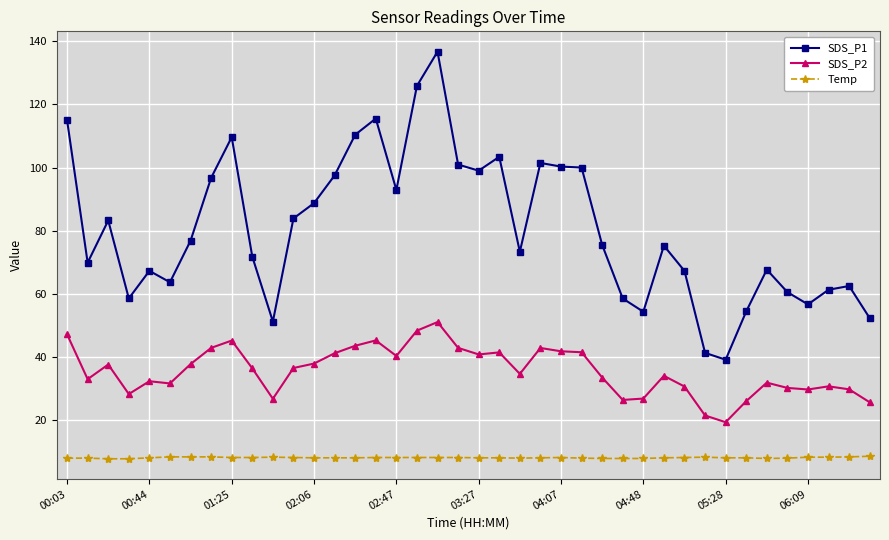

What is the value of the Temp point at the 28th from the left?

7.7